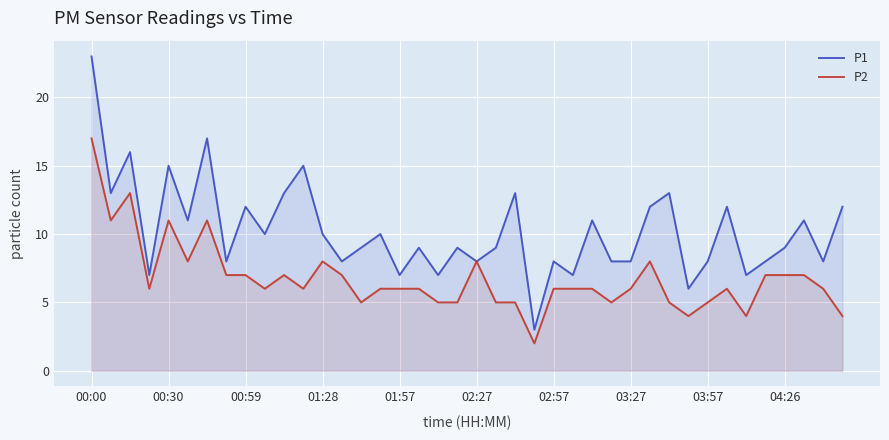

True or false: P2 and P1 cross at least once.

False